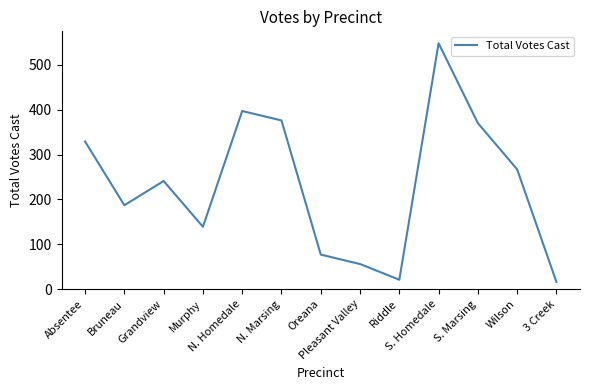

List the labels in order of value, largest first.

S. Homedale, N. Homedale, N. Marsing, S. Marsing, Absentee, Wilson, Grandview, Bruneau, Murphy, Oreana, Pleasant Valley, Riddle, 3 Creek